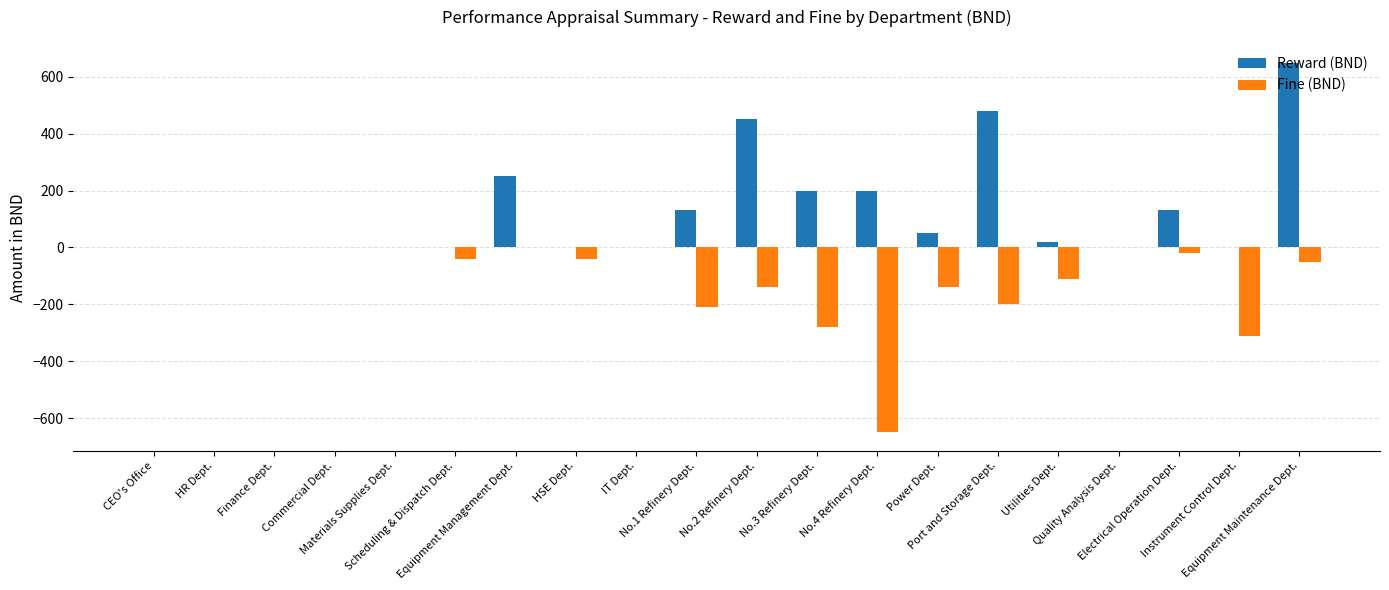

Which series has the largest total across all categories?

Reward (BND)